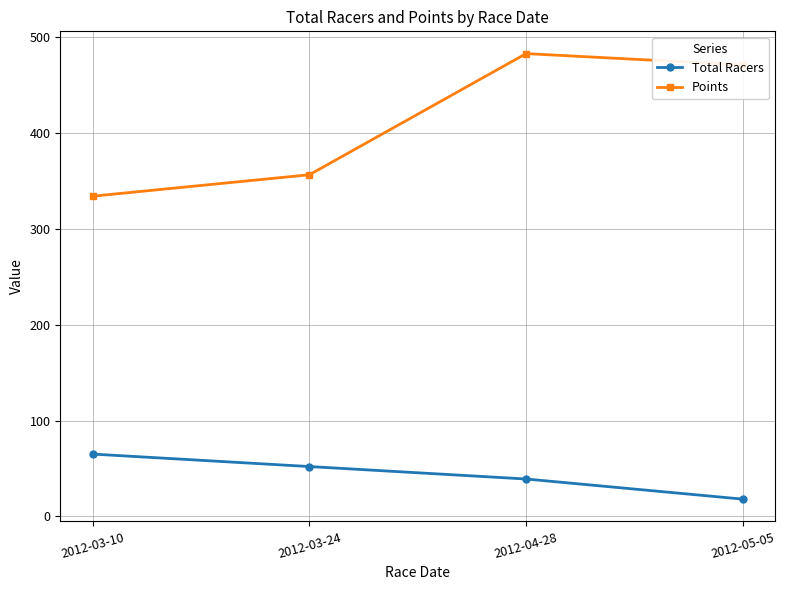

Reading right to left, list all the values displayed in this chart.

Total Racers: 18.0	39.0	52.0	65.0
Points: 471.1	482.9	356.5	334.2